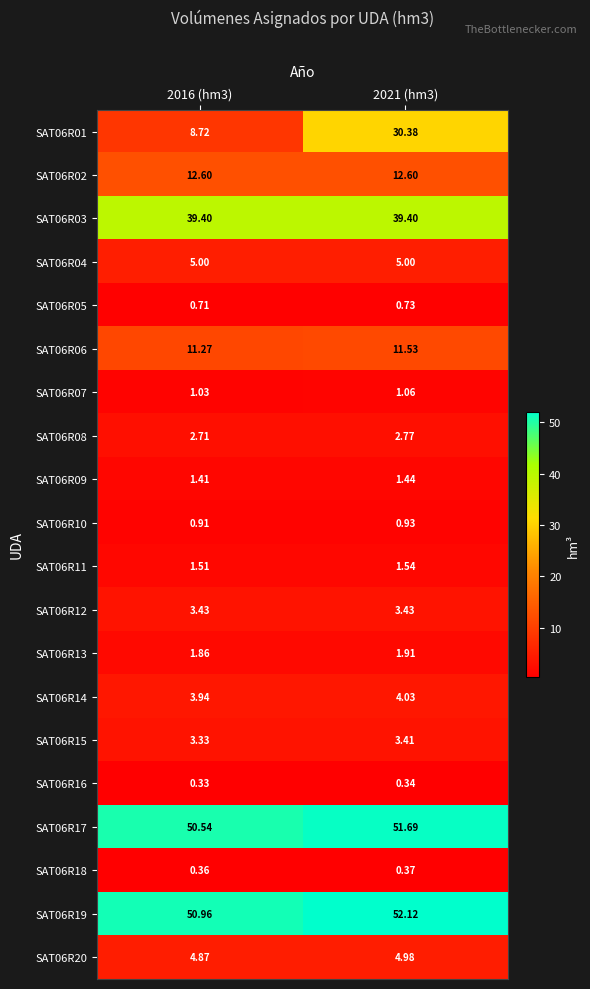

Is the value of SAT06R06 at 2021 (hm3) greater than the value of SAT06R18 at 2021 (hm3)?

Yes